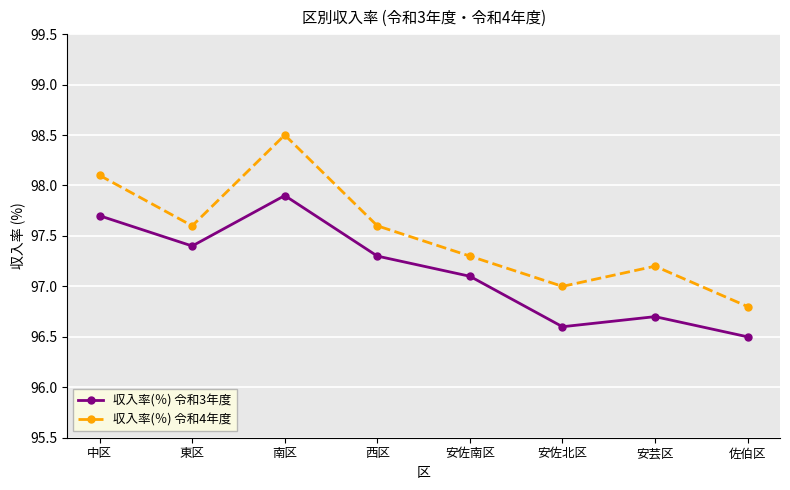

What position from the right is 東区?

7